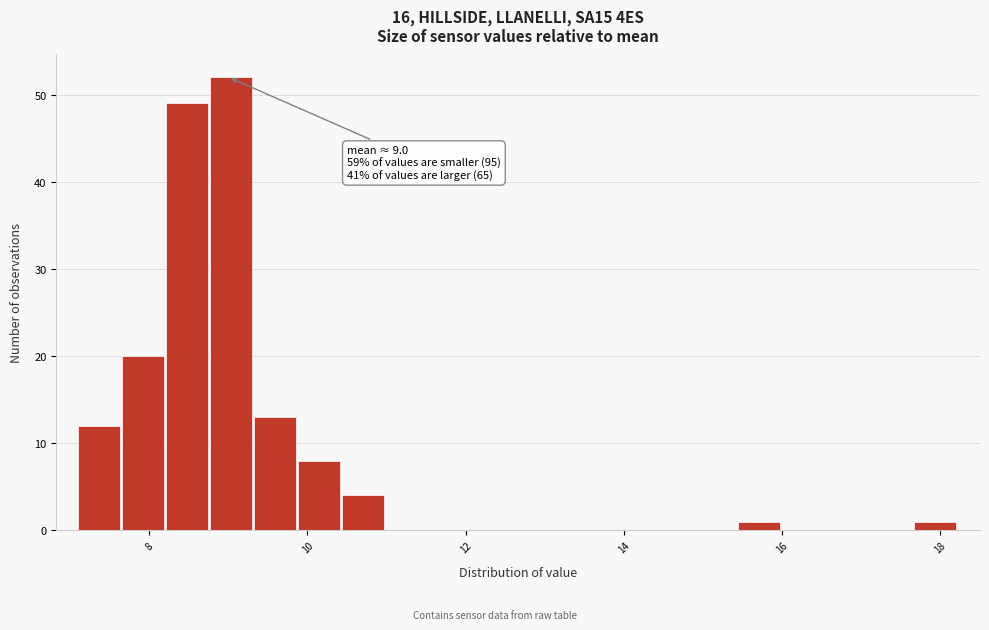

Around what value on the x-axis is the tallest bar? Give the approximate position of its centre, as read against the axis.

9.0